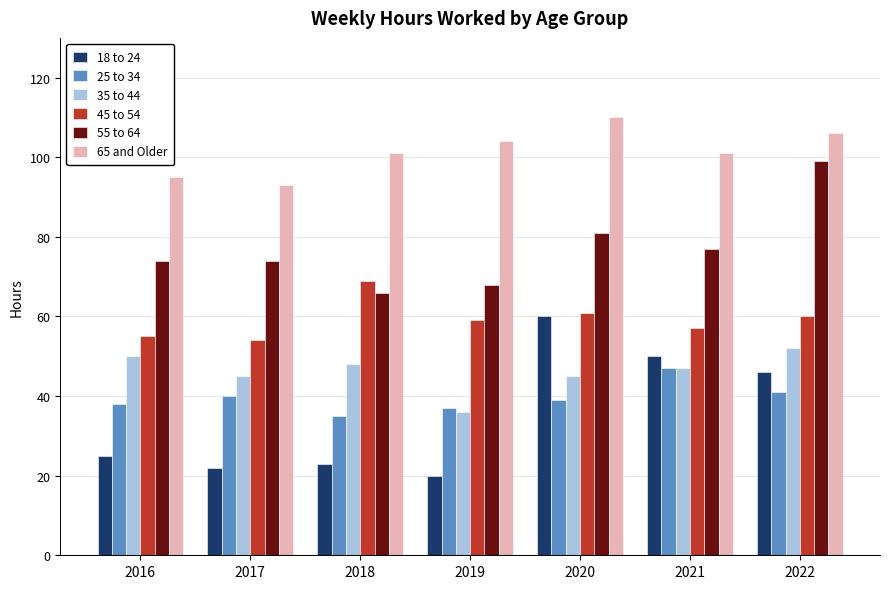

Does the chart contain stacked bars?

No